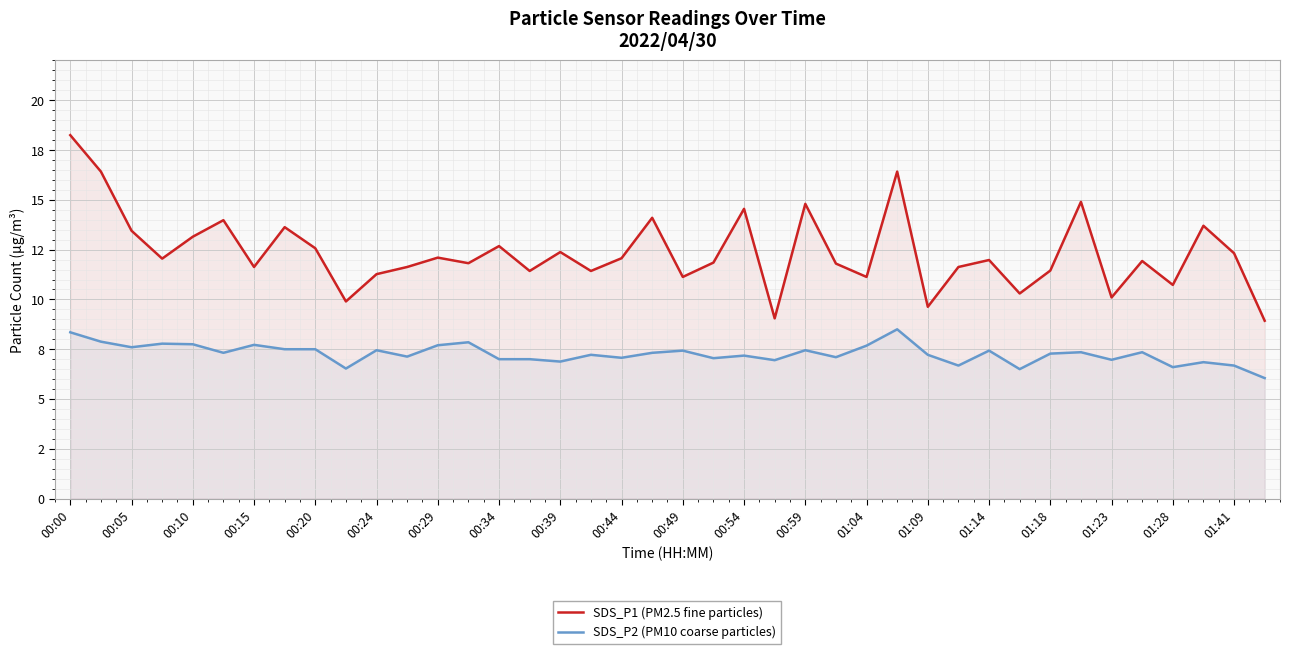

How many interior local peaks does the SDS_P2 (PM10 coarse particles) series have?

13